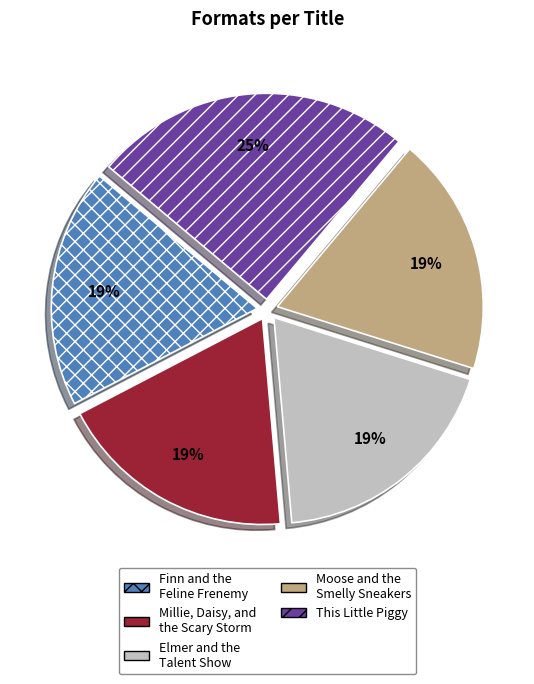

True or false: Moose and the Smelly Sneakers accounts for 14% of the total.

False